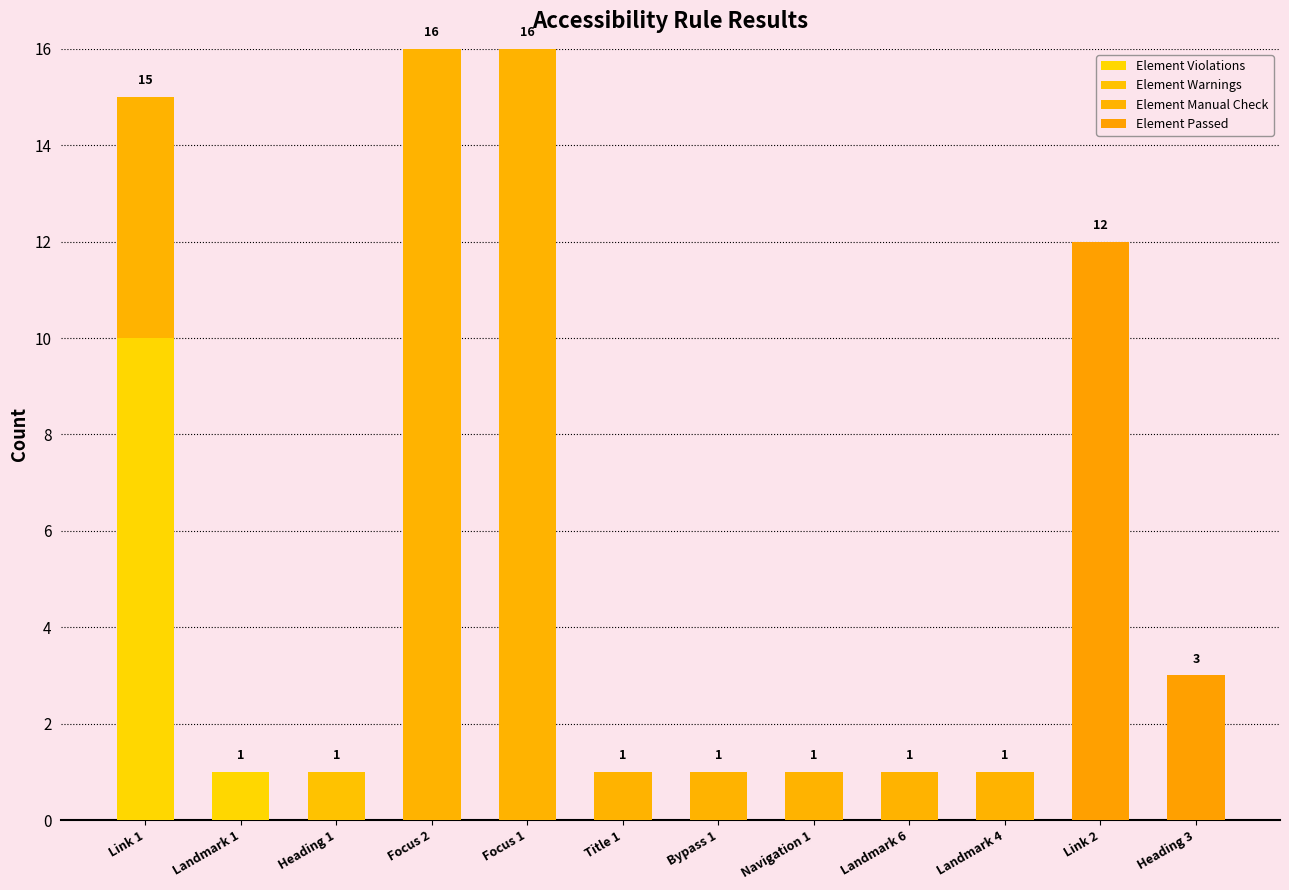

Are the bars horizontal?

No